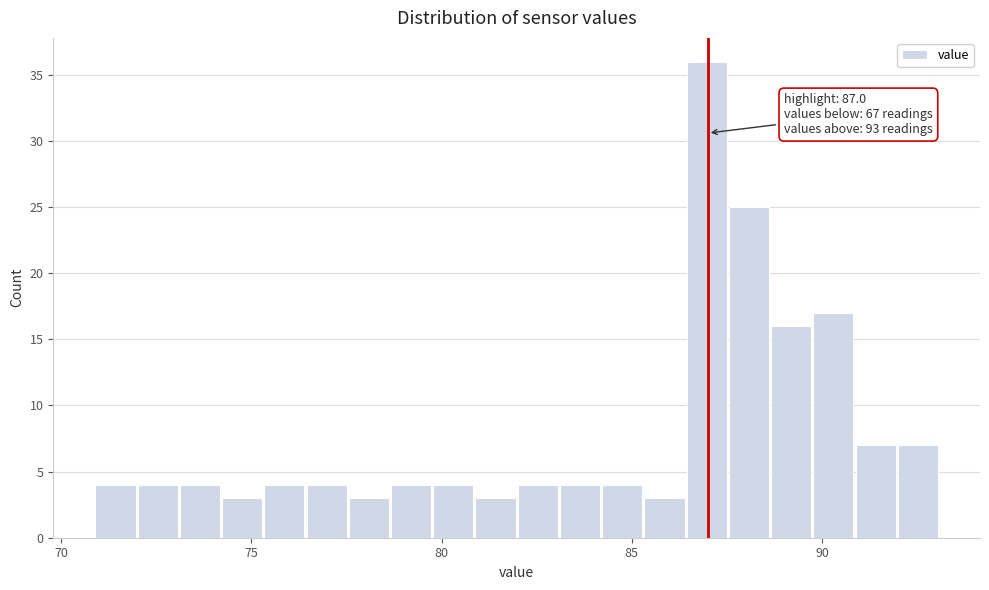

Read against the x-axis, roughly where is the centre of the tallest bar?

87.0